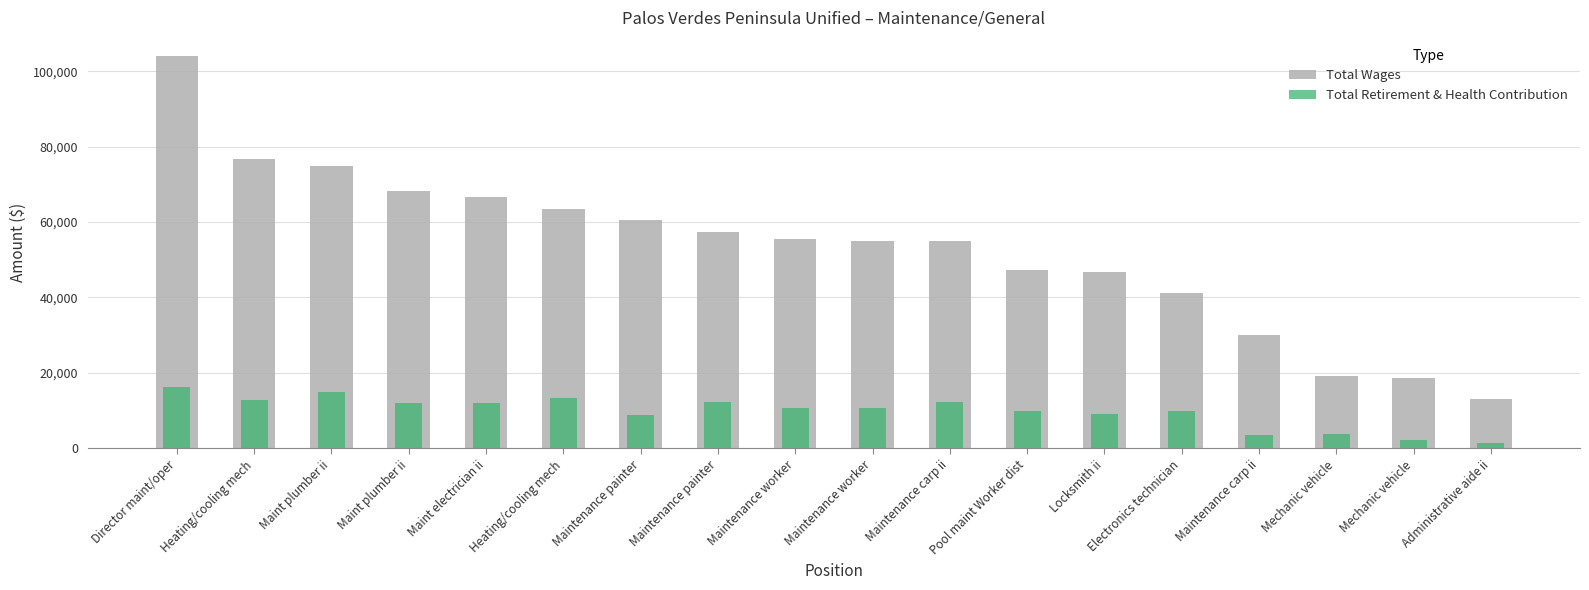

Which series has the largest total across all categories?

Total Wages